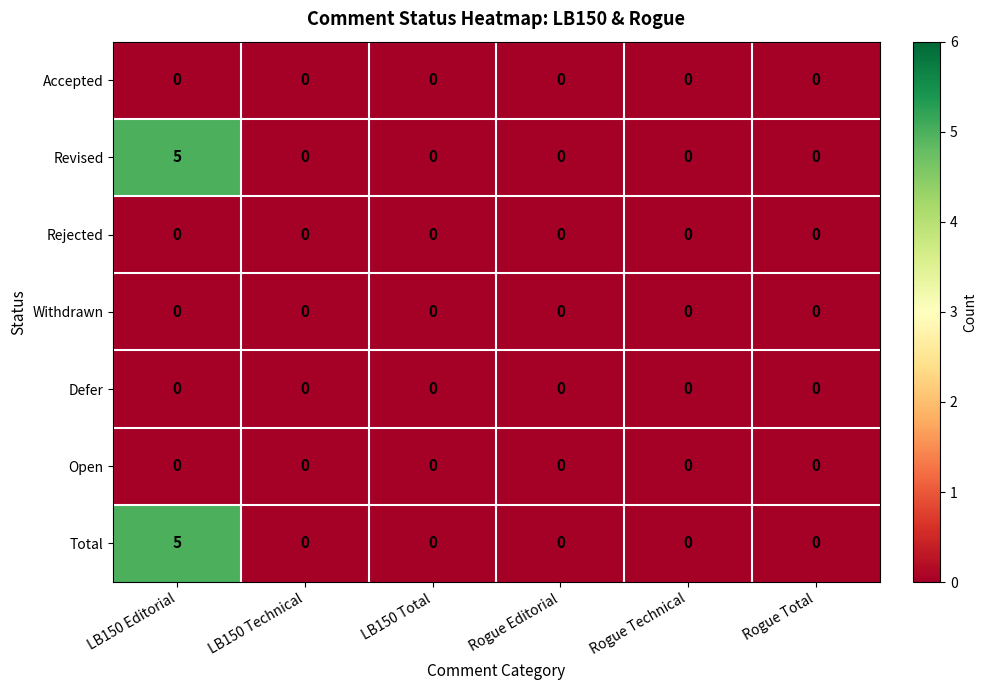

At how many categories does at least one series exceed 3?

1